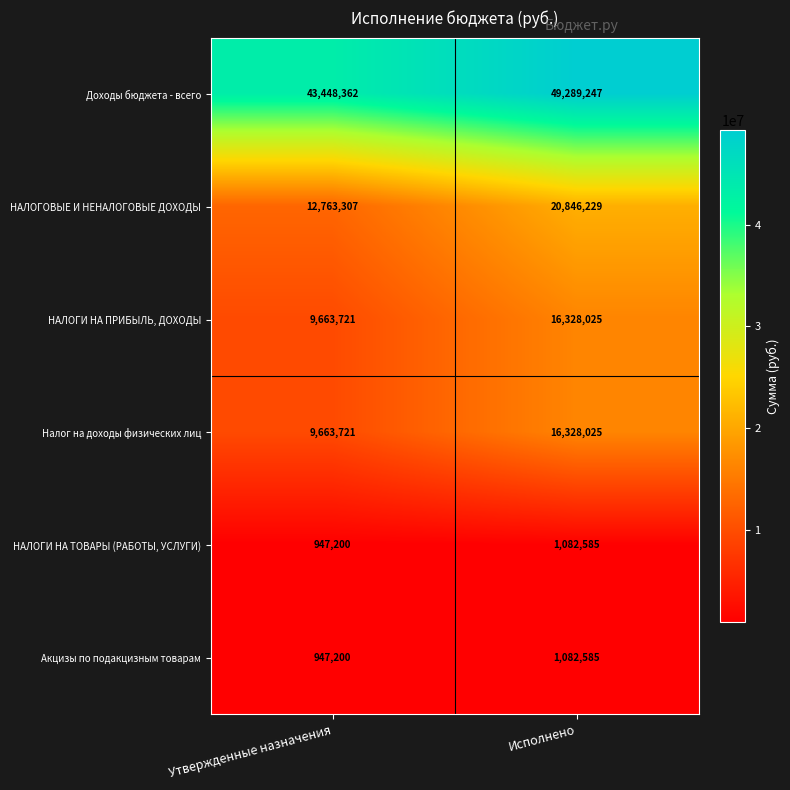

Is it true that Налог на доходы физических лиц equals 3780703 at Утвержденные назначения?

False